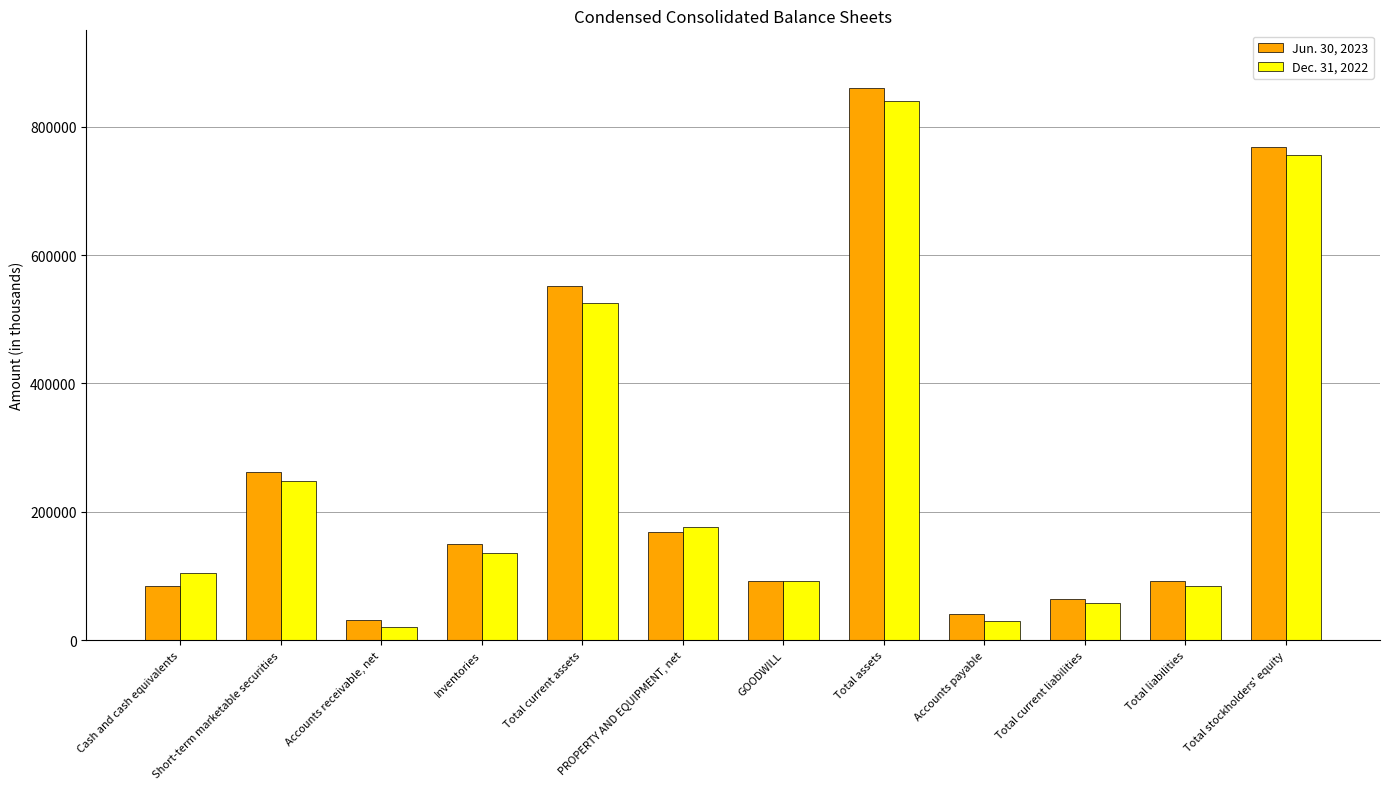

What is the difference between the maximum and minimum values in the Dec. 31, 2022 series?

819260